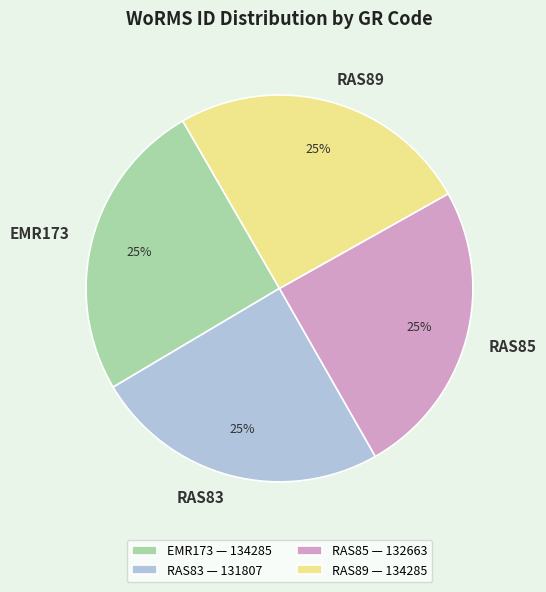

Is there a majority slice in this chart?

No